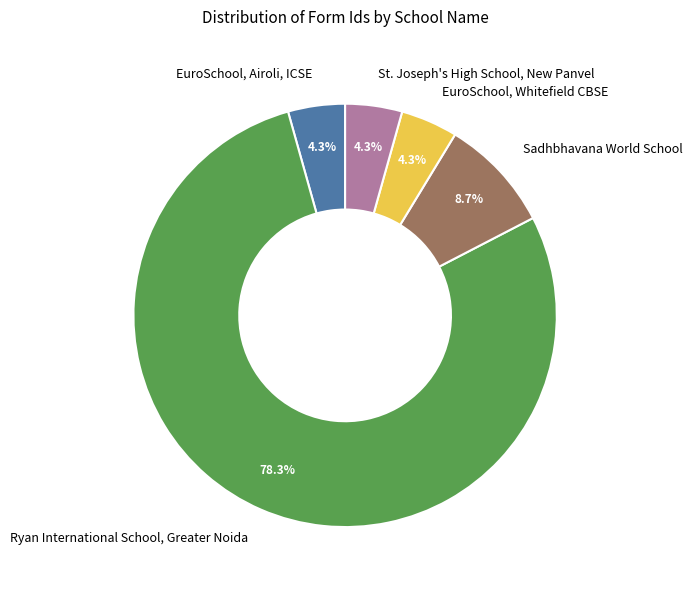

What is the largest slice in the pie chart?

Ryan International School, Greater Noida